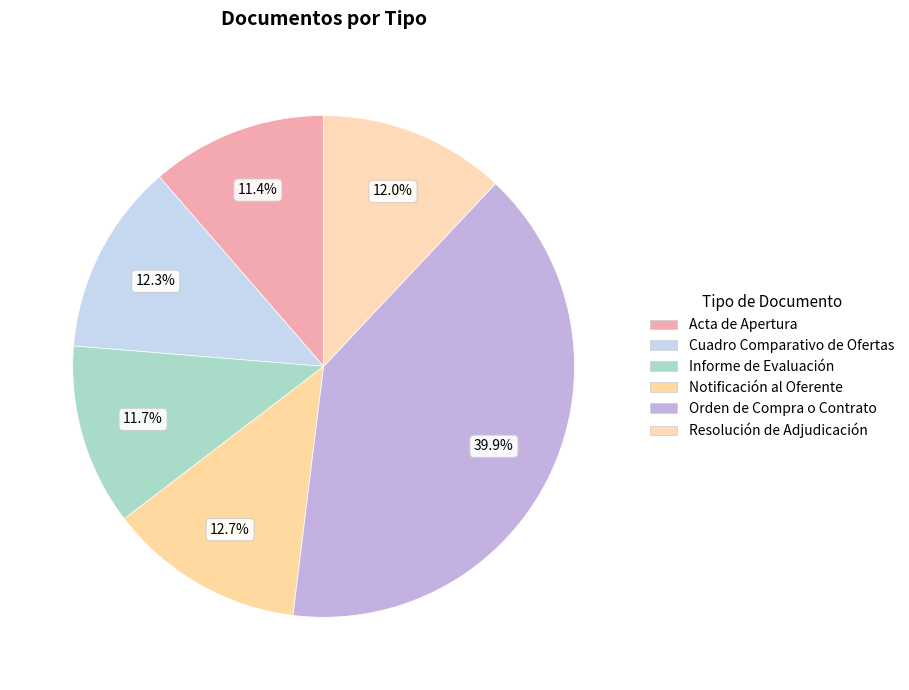

Does Cuadro Comparativo de Ofertas account for over 50% of the chart?

No